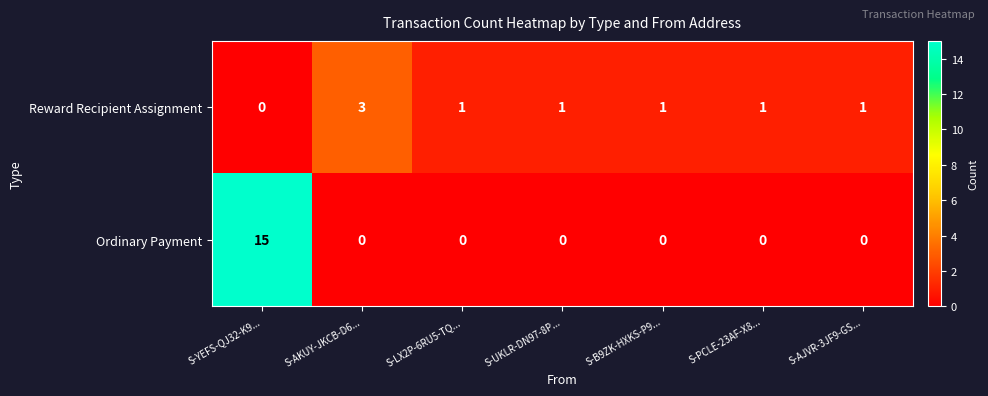

How many data points does each series have?

7